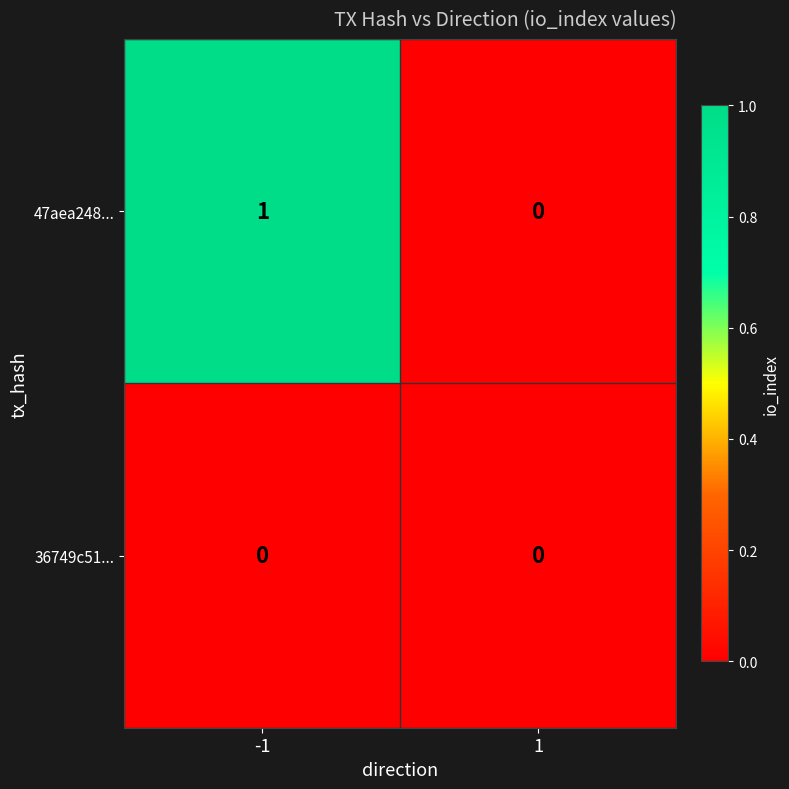

Rank the series by their maximum value, from lowest to highest.

36749c51..., 47aea248...